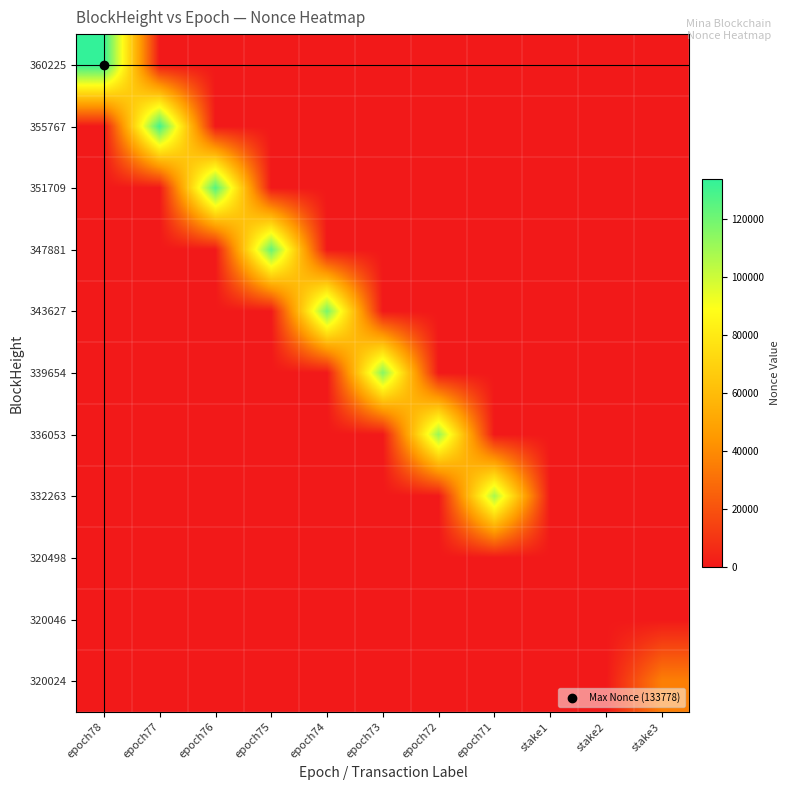

Reading left to right, what are all the values shown in this chart?

360225: epoch78=133778	epoch77=0	epoch76=0	epoch75=0	epoch74=0	epoch73=0	epoch72=0	epoch71=0	stake1=0	stake2=0	stake3=0
355767: epoch78=0	epoch77=130002	epoch76=0	epoch75=0	epoch74=0	epoch73=0	epoch72=0	epoch71=0	stake1=0	stake2=0	stake3=0
351709: epoch78=0	epoch77=0	epoch76=126259	epoch75=0	epoch74=0	epoch73=0	epoch72=0	epoch71=0	stake1=0	stake2=0	stake3=0
347881: epoch78=0	epoch77=0	epoch76=0	epoch75=122548	epoch74=0	epoch73=0	epoch72=0	epoch71=0	stake1=0	stake2=0	stake3=0
343627: epoch78=0	epoch77=0	epoch76=0	epoch75=0	epoch74=118583	epoch73=0	epoch72=0	epoch71=0	stake1=0	stake2=0	stake3=0
339654: epoch78=0	epoch77=0	epoch76=0	epoch75=0	epoch74=0	epoch73=115177	epoch72=0	epoch71=0	stake1=0	stake2=0	stake3=0
336053: epoch78=0	epoch77=0	epoch76=0	epoch75=0	epoch74=0	epoch73=0	epoch72=111591	epoch71=0	stake1=0	stake2=0	stake3=0
332263: epoch78=0	epoch77=0	epoch76=0	epoch75=0	epoch74=0	epoch73=0	epoch72=0	epoch71=108071	stake1=0	stake2=0	stake3=0
320498: epoch78=0	epoch77=0	epoch76=0	epoch75=0	epoch74=0	epoch73=0	epoch72=0	epoch71=0	stake1=1	stake2=0	stake3=0
320046: epoch78=0	epoch77=0	epoch76=0	epoch75=0	epoch74=0	epoch73=0	epoch72=0	epoch71=0	stake1=0	stake2=0	stake3=0
320024: epoch78=0	epoch77=0	epoch76=0	epoch75=0	epoch74=0	epoch73=0	epoch72=0	epoch71=0	stake1=0	stake2=0	stake3=35763